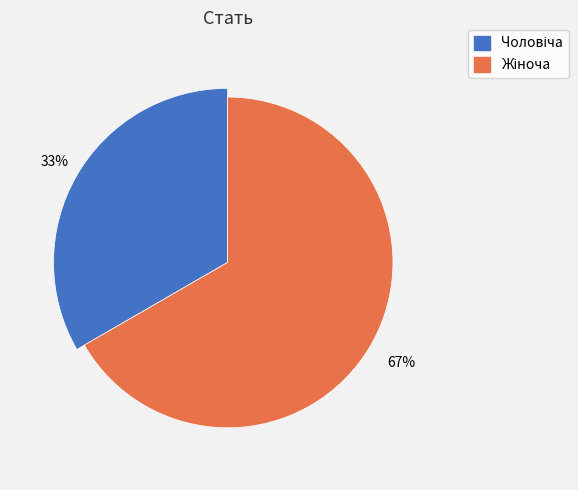

What is the ratio of the value at Жіноча to the value at Чоловіча?

2.0